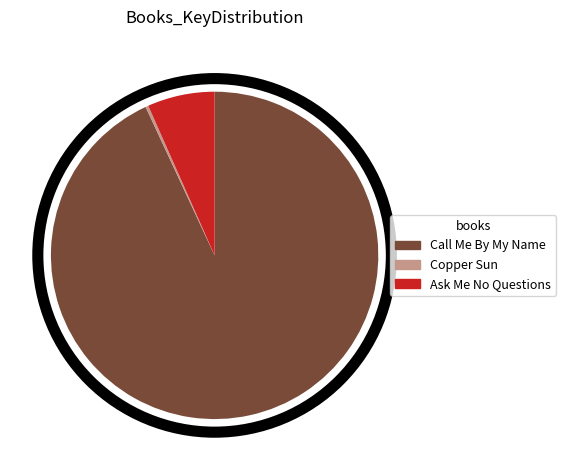

Combined, do Ask Me No Questions and Copper Sun account for over 50%?

No